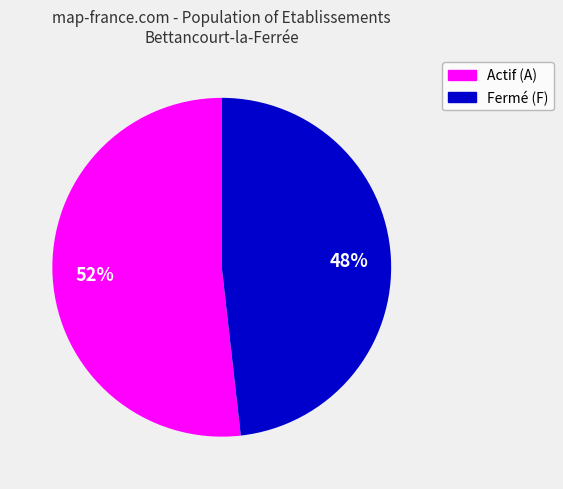

Does any single category account for the majority?

Yes